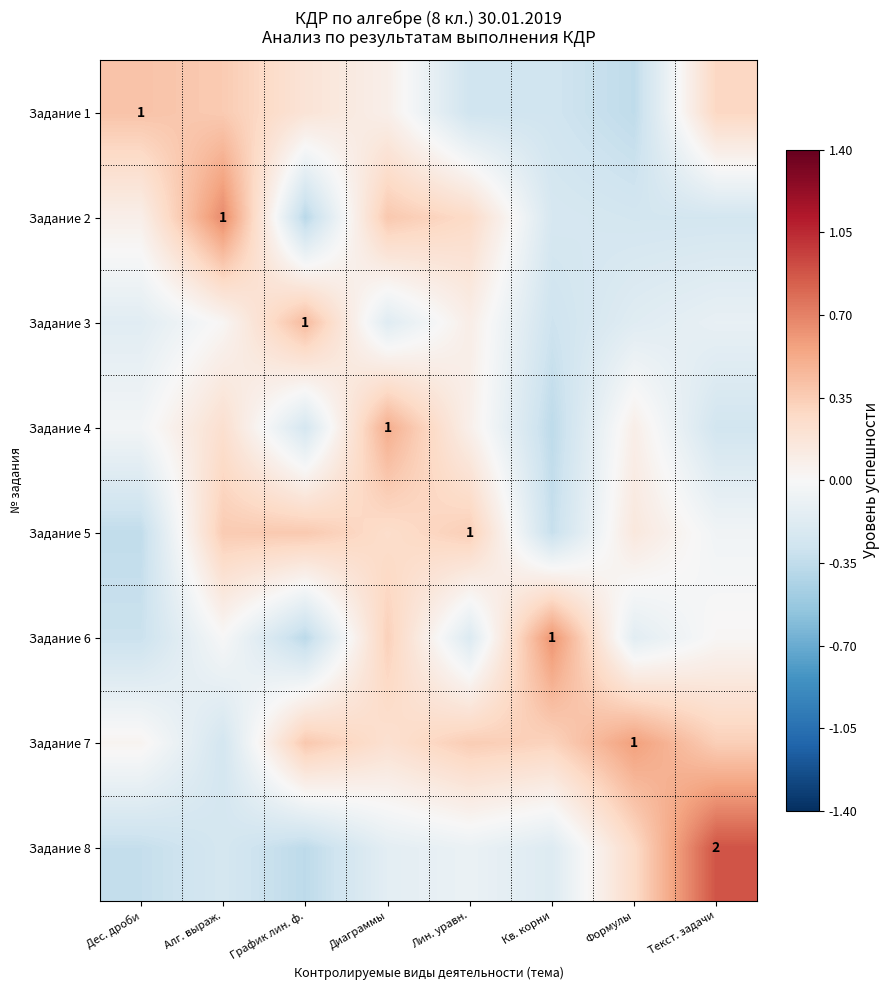

What is the maximum value shown in the chart?

0.9